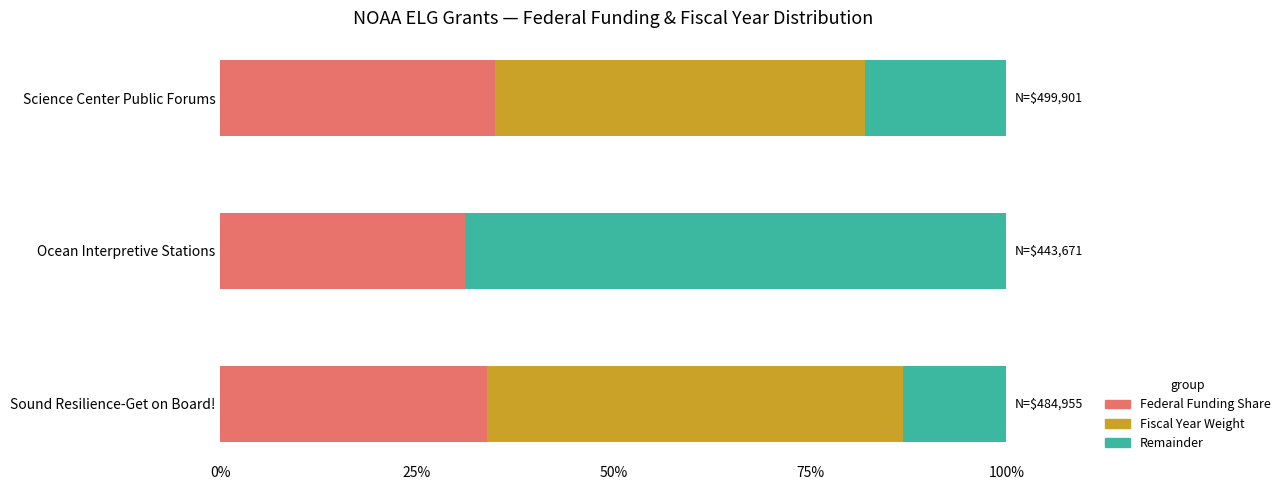

How many data points does each series have?

3